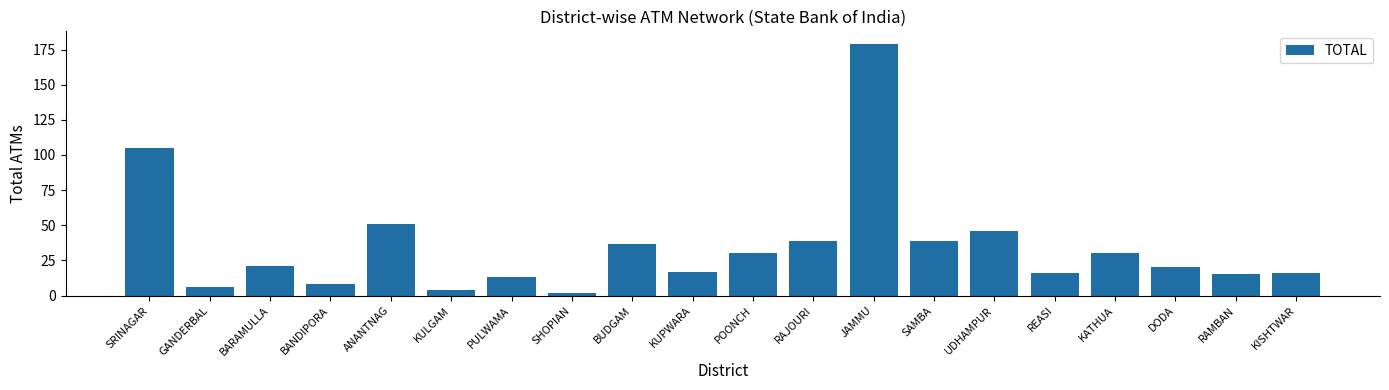

What is the sum of all values?

694